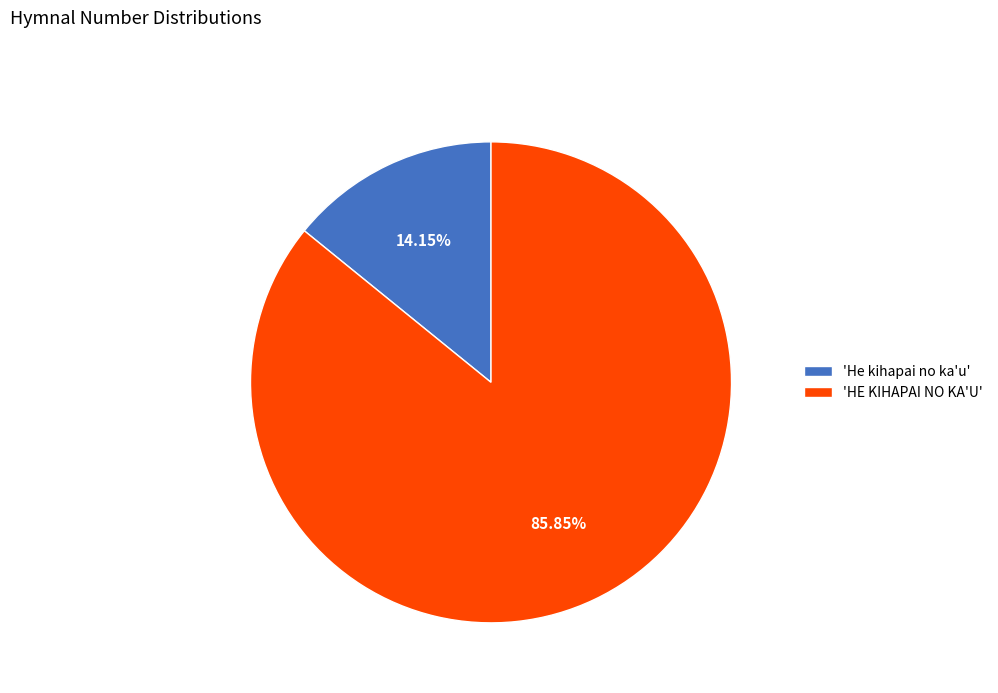

Is there any slice that represents more than half of the pie?

Yes